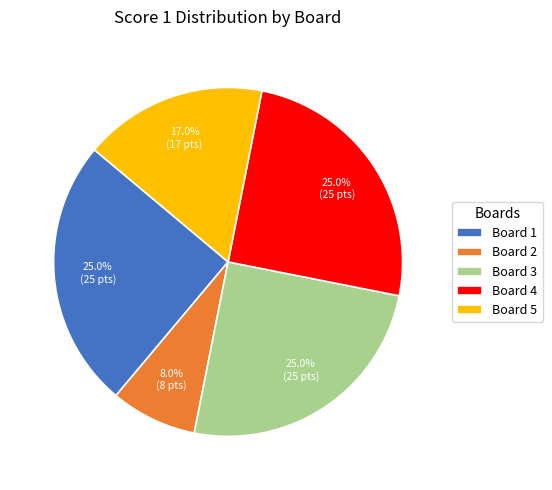

What percentage do Board 4 and Board 5 together represent?

42.0%